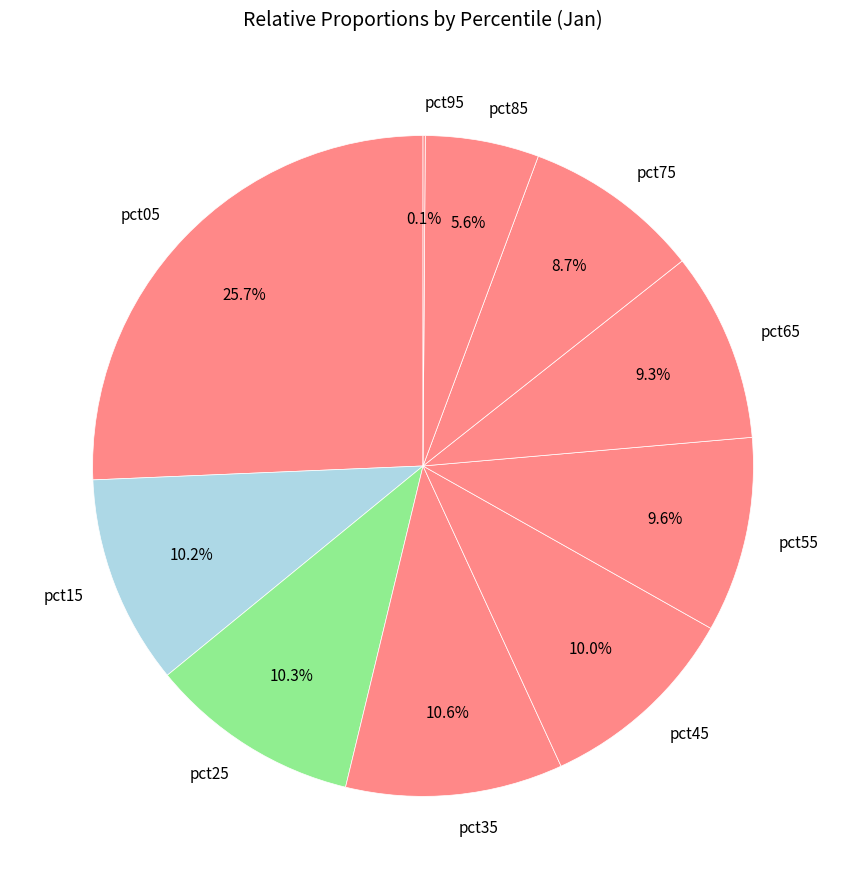

Which has a higher value, pct75 or pct55?

pct55